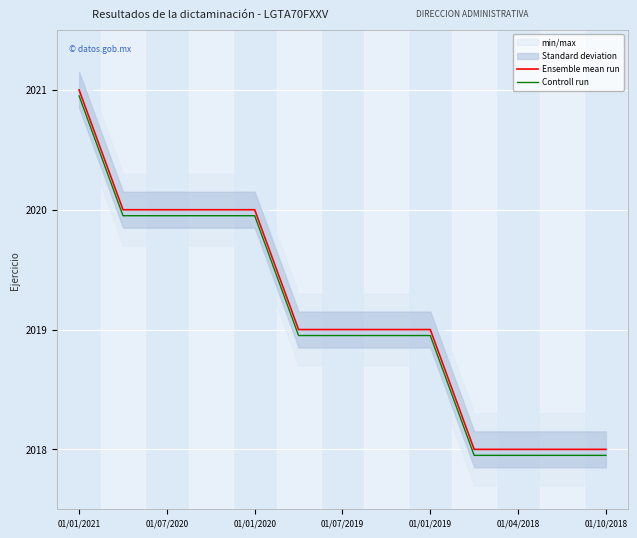

Does the chart display data point markers on the line(s)?

No